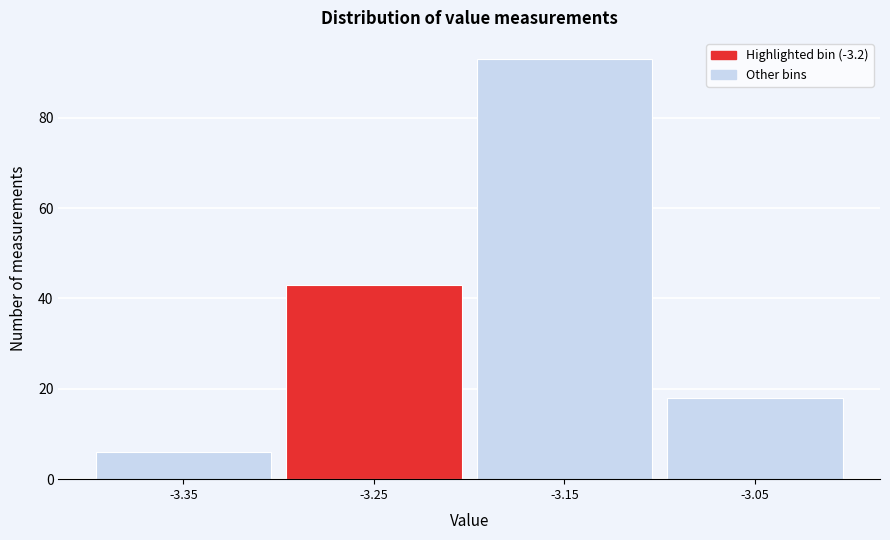

Reading left to right, what are all the values shown in this chart?

6	43	93	18